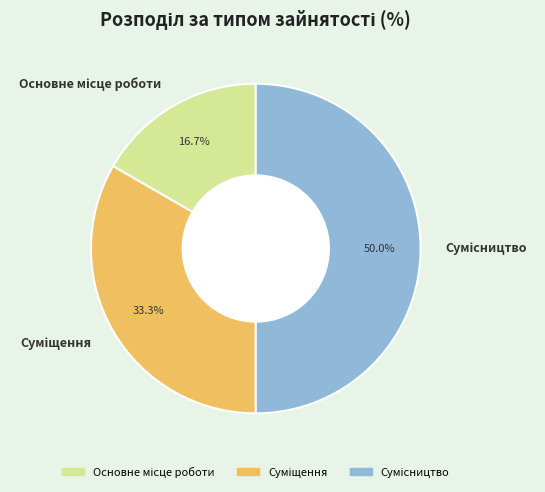

Count the number of slices in the pie.

3